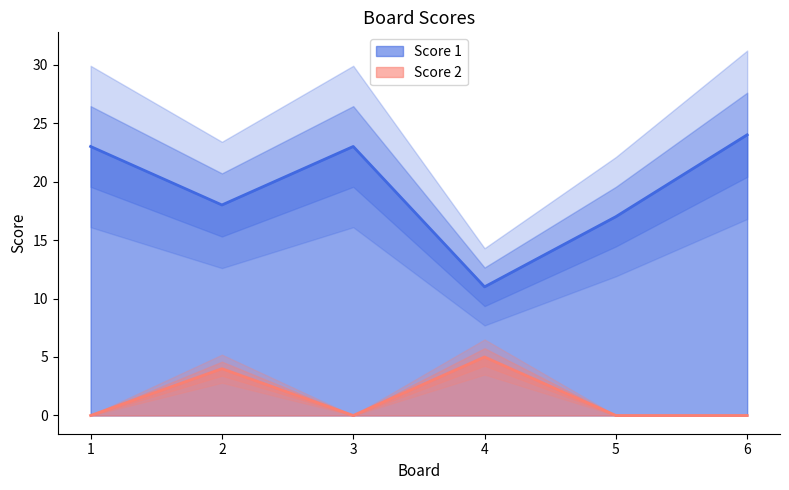

True or false: Score 1 and Score 2 intersect in this chart.

False